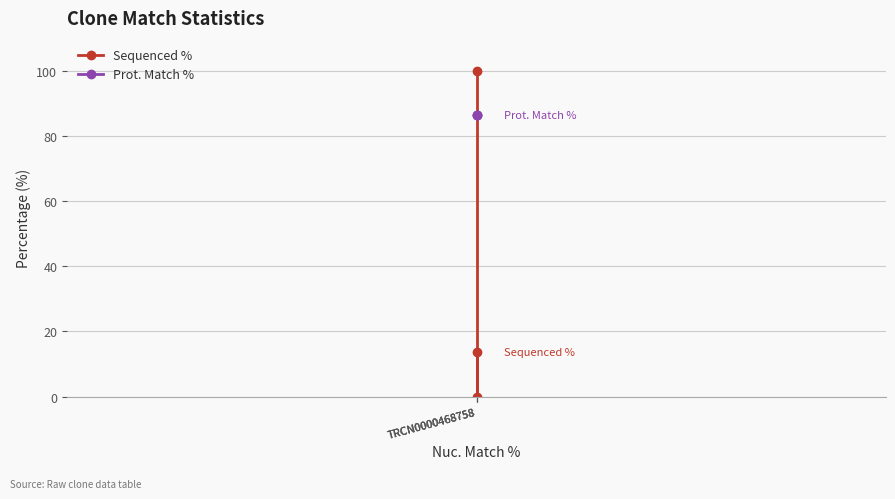

How many categories are shown in the chart?

3